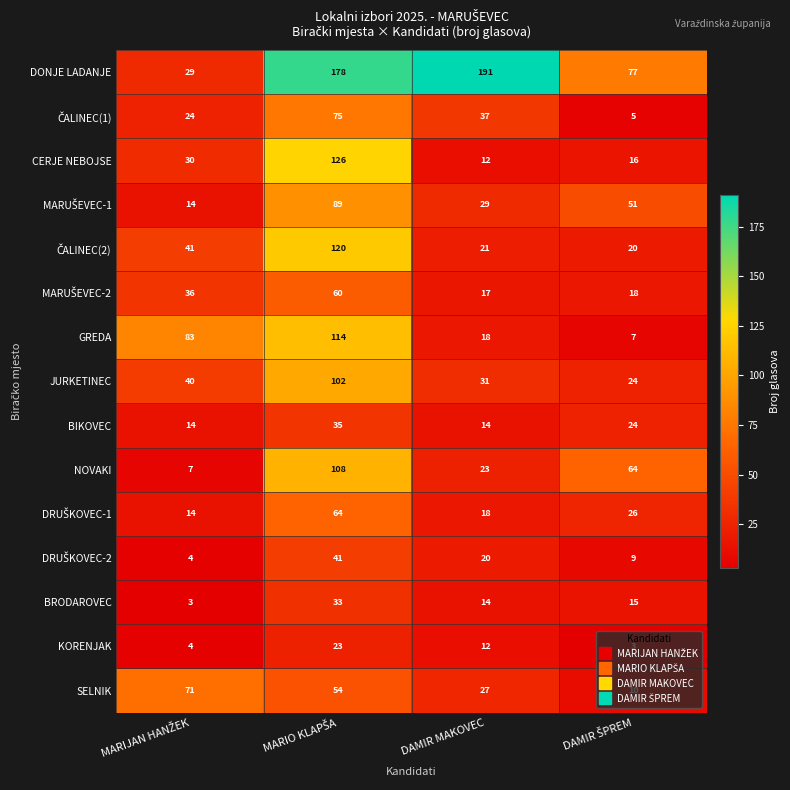

What is the difference between the second highest and second lowest values in the KORENJAK series?

8